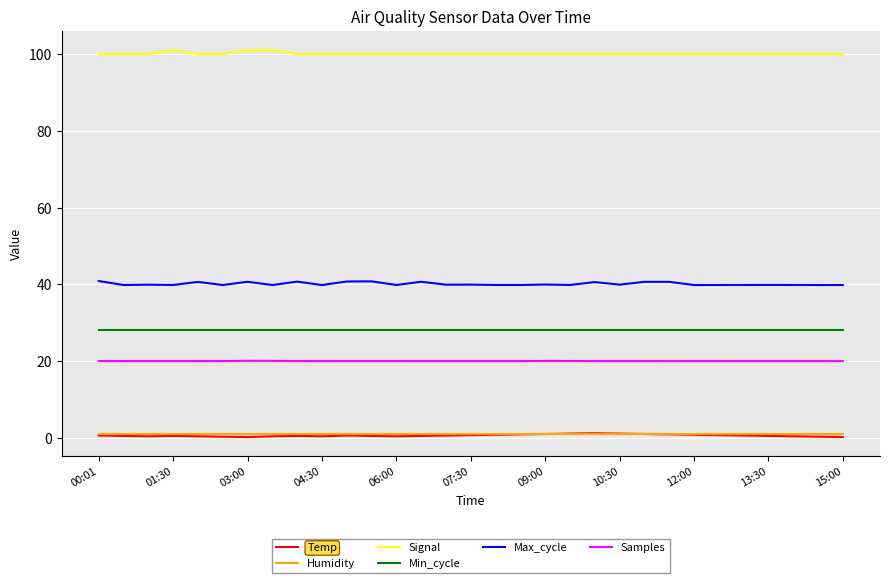

What is the lowest value of the Max_cycle series?

39.8